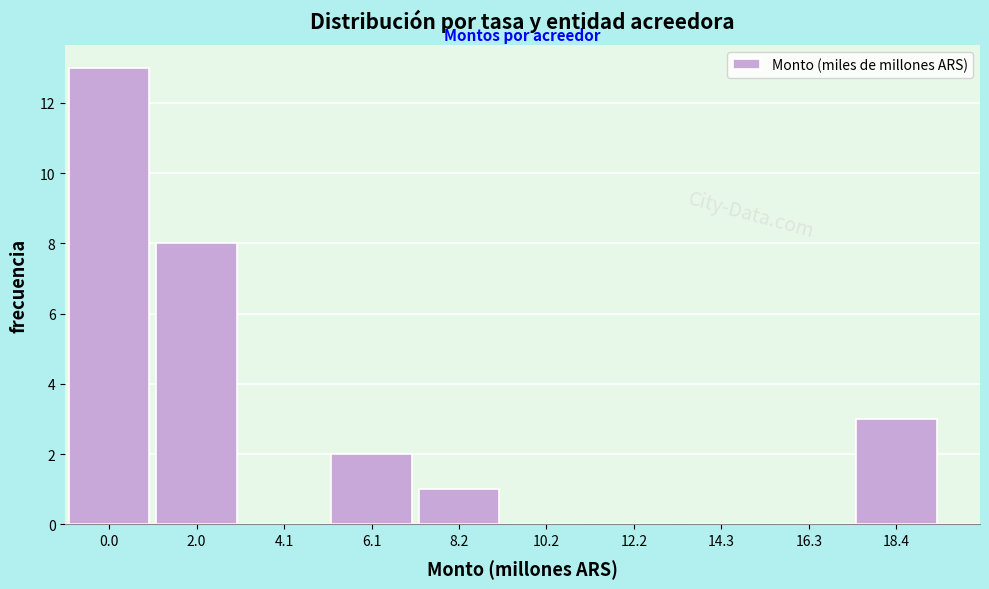

Reading left to right, extract all data points from this chart.

0.0=13	2.0=8	4.1=0	6.1=2	8.2=1	10.2=0	12.2=0	14.3=0	16.3=0	18.4=3